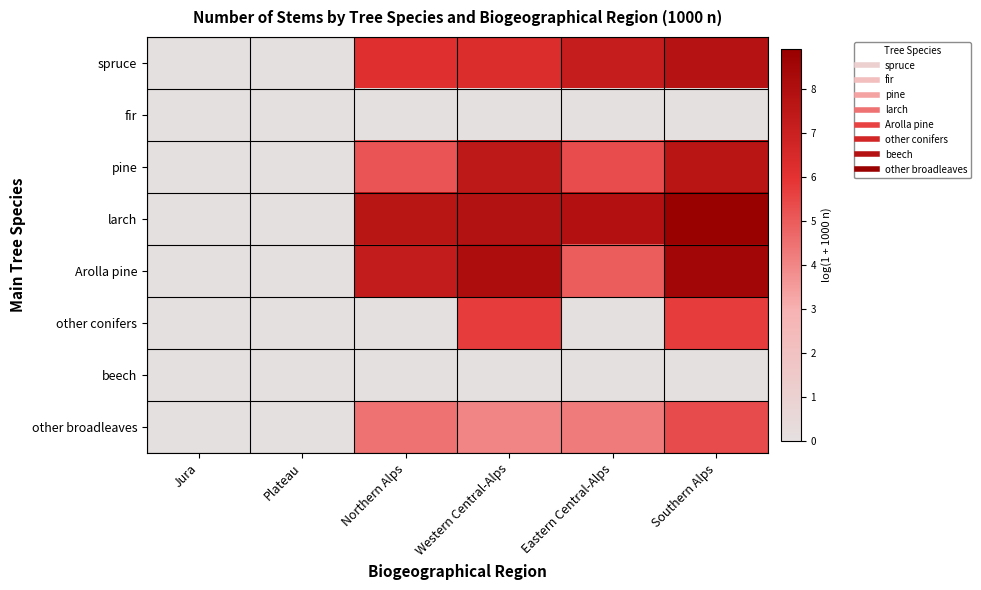

At which category is the sum across all series the highest?

Southern Alps